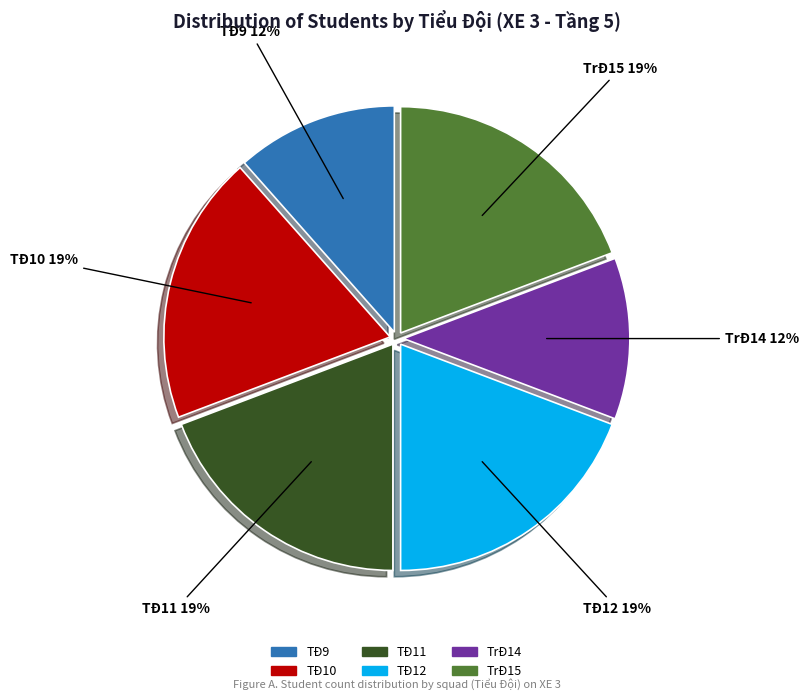

What percentage is the TrĐ15 slice, to the nearest percent?

19%